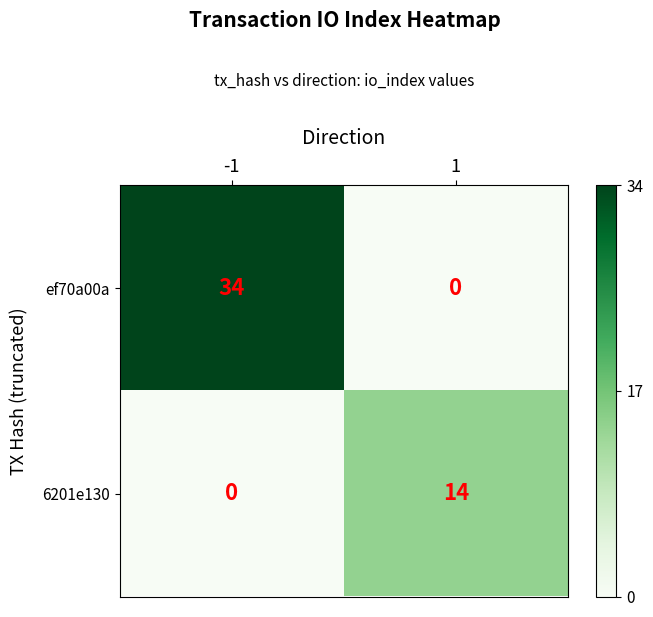

What is the approximate value of ef70a00a at -1, to the nearest 10?

30